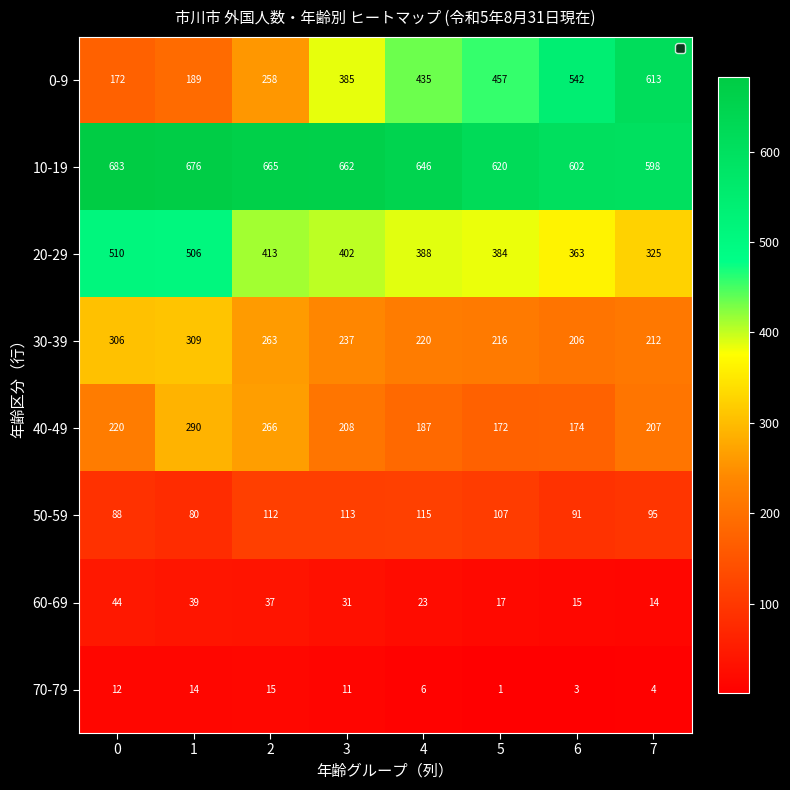

At how many categories does at least one series exceed 47?

8